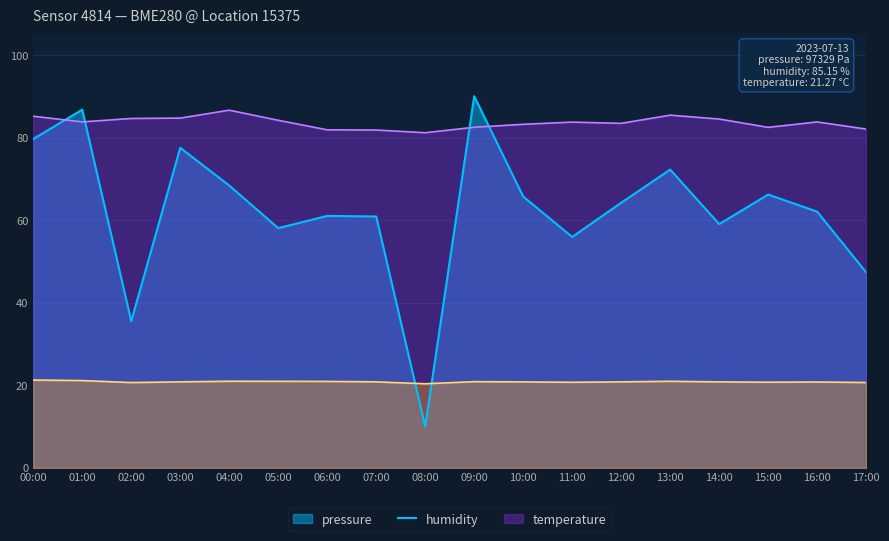

Which has a higher value, 15:00 or 07:00?

15:00